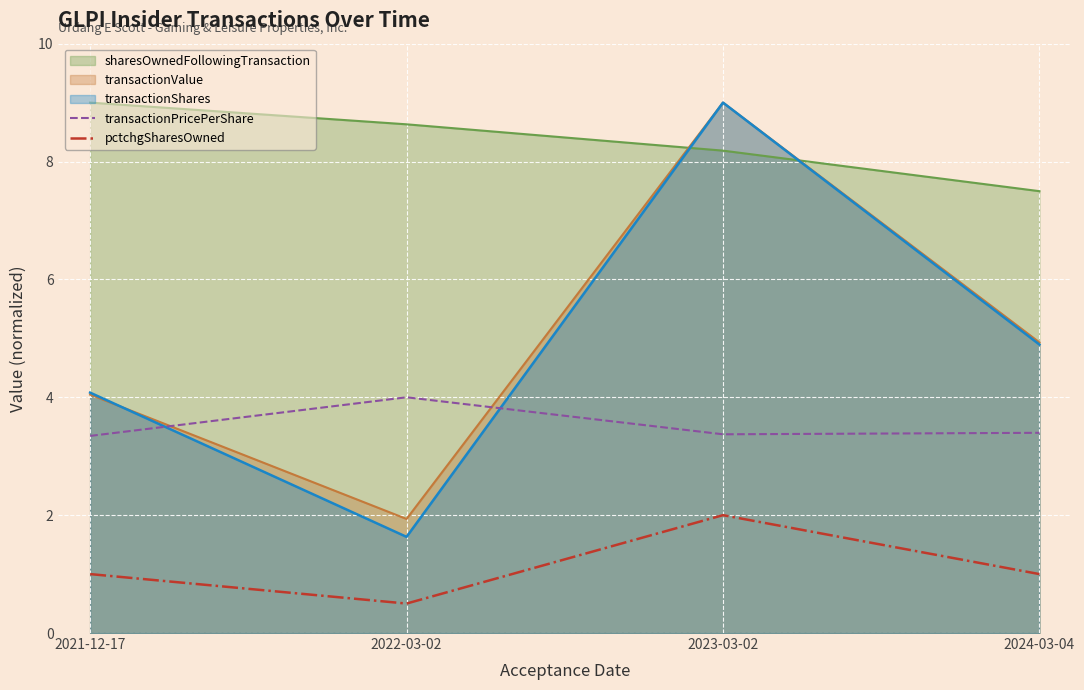

What is the sum of the pctchgSharesOwned values at 2022-03-02 and 2021-12-17?

1.5